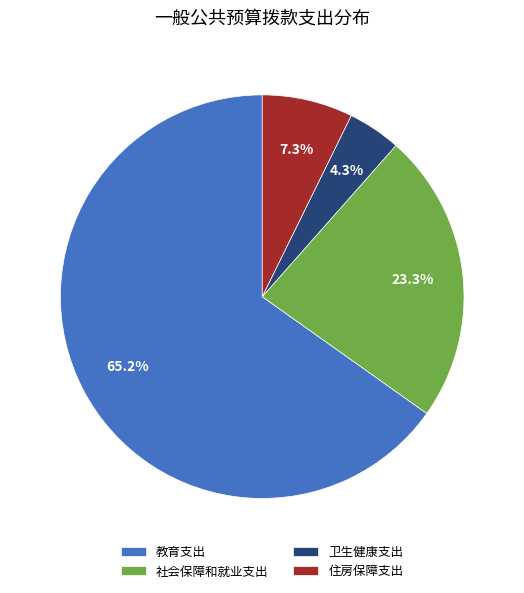

Which slice is the largest?

教育支出